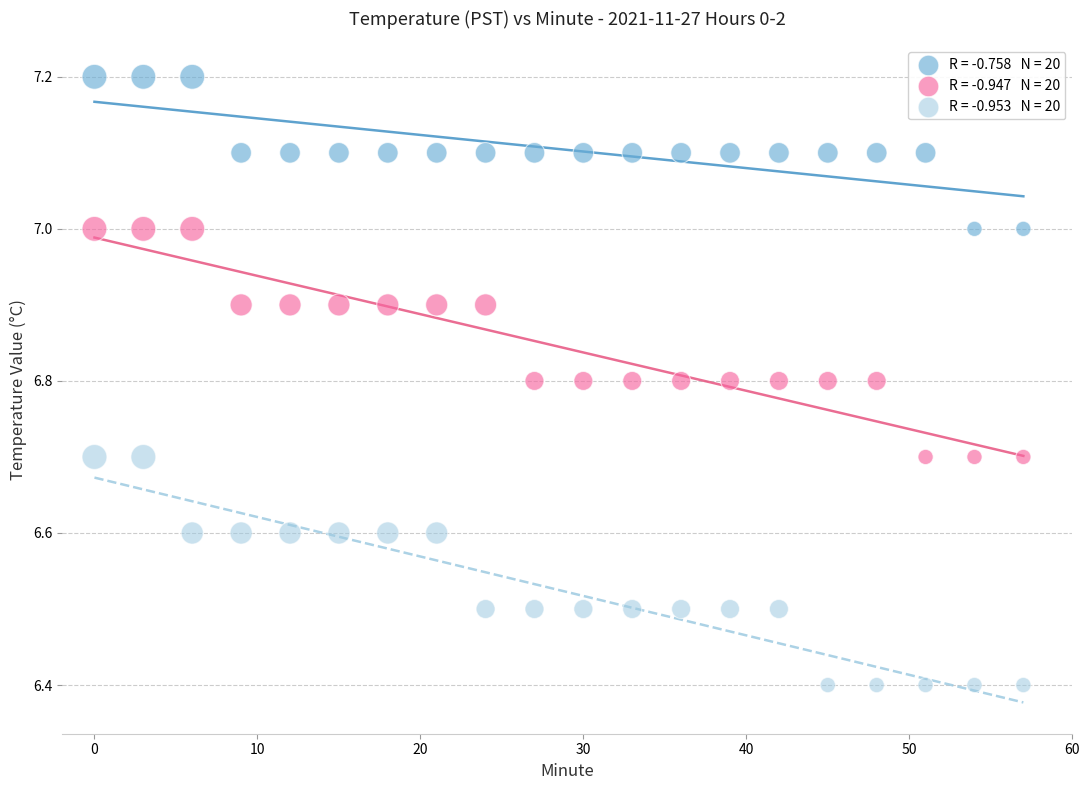

Across all data points, what is the range of X values (max minus min)?

57.0